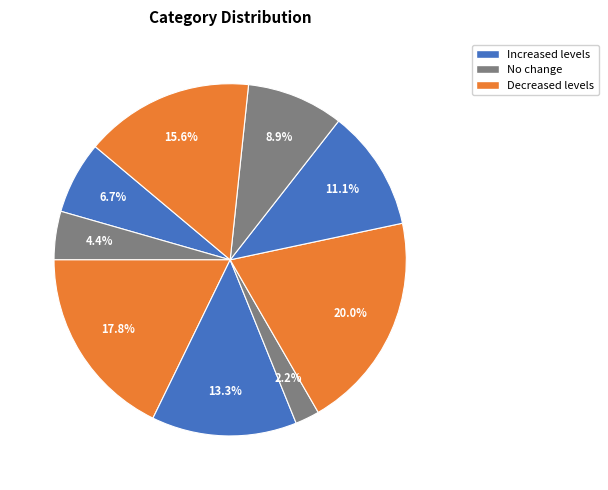

Rank the categories by value from highest to lowest.

7, 1, 2, 4, 9, 3, 5, 6, 8